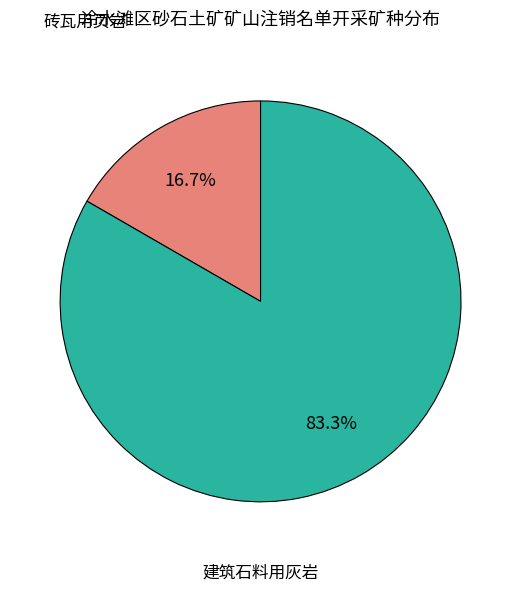

How many slices are in this pie chart?

2